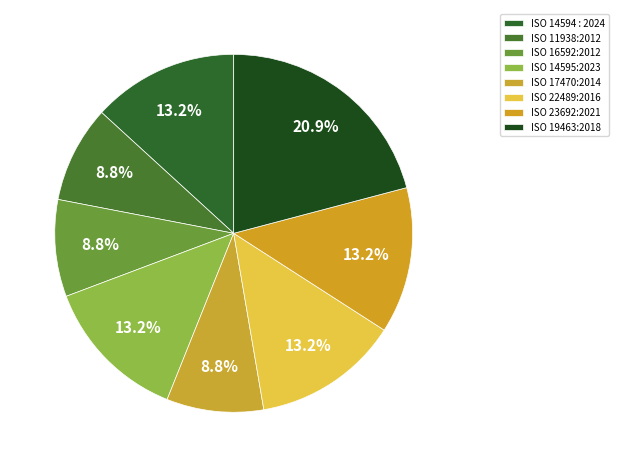

Does ISO 19463:2018 represent more than half of the total?

No